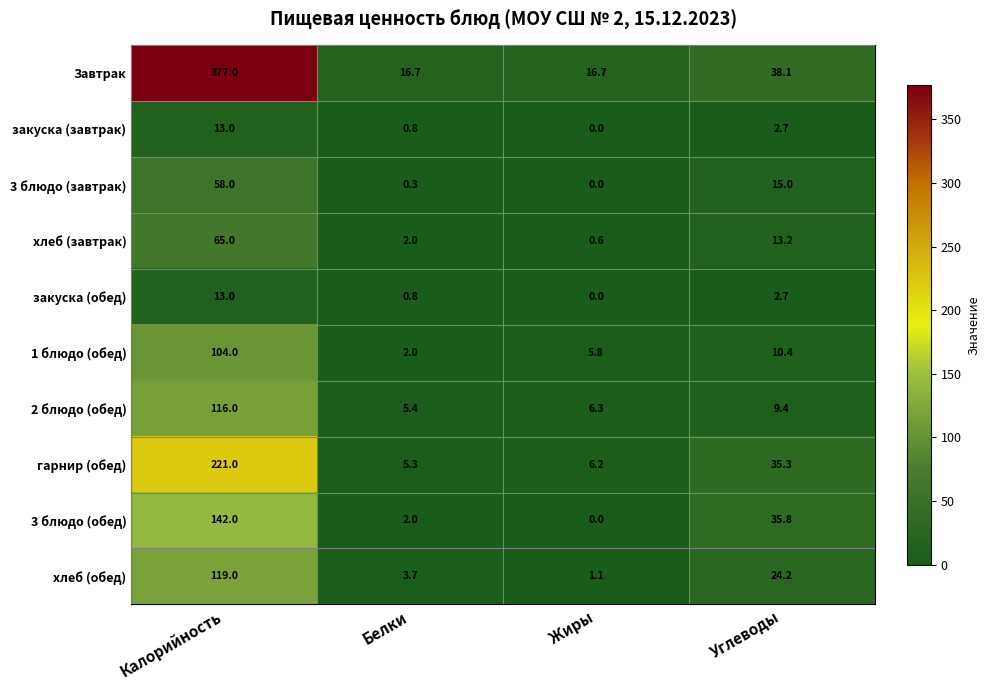

What is the sum of the хлеб (завтрак) values at Калорийность and Белки?

67.0